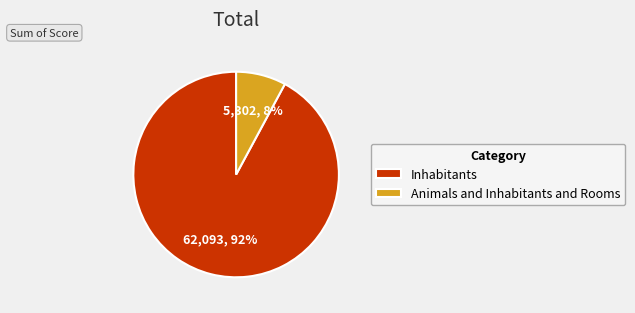

Does Inhabitants account for over 50% of the chart?

Yes